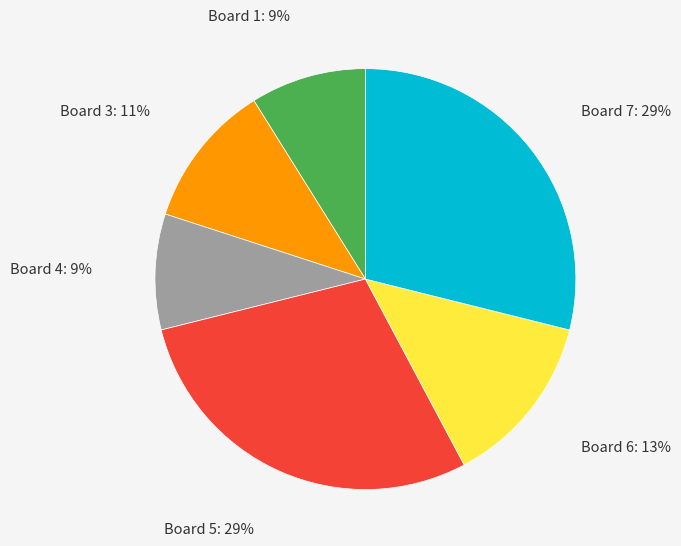

To the nearest percent, what is the difference between the largest and smallest slice percentages?

20%